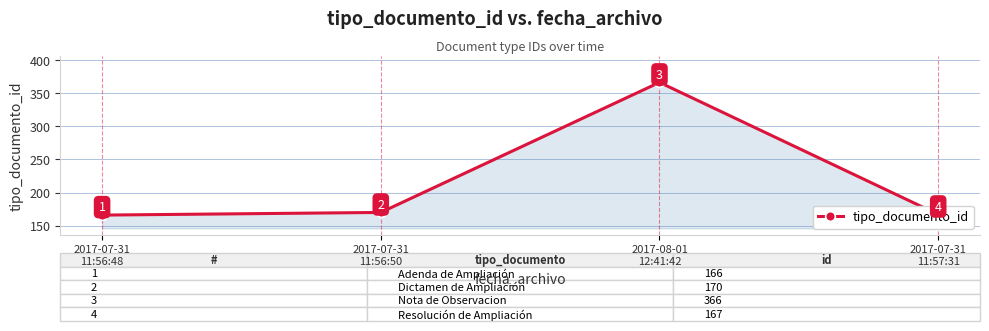

Which label corresponds to the smallest value in the chart?

2017-07-31
11:56:48